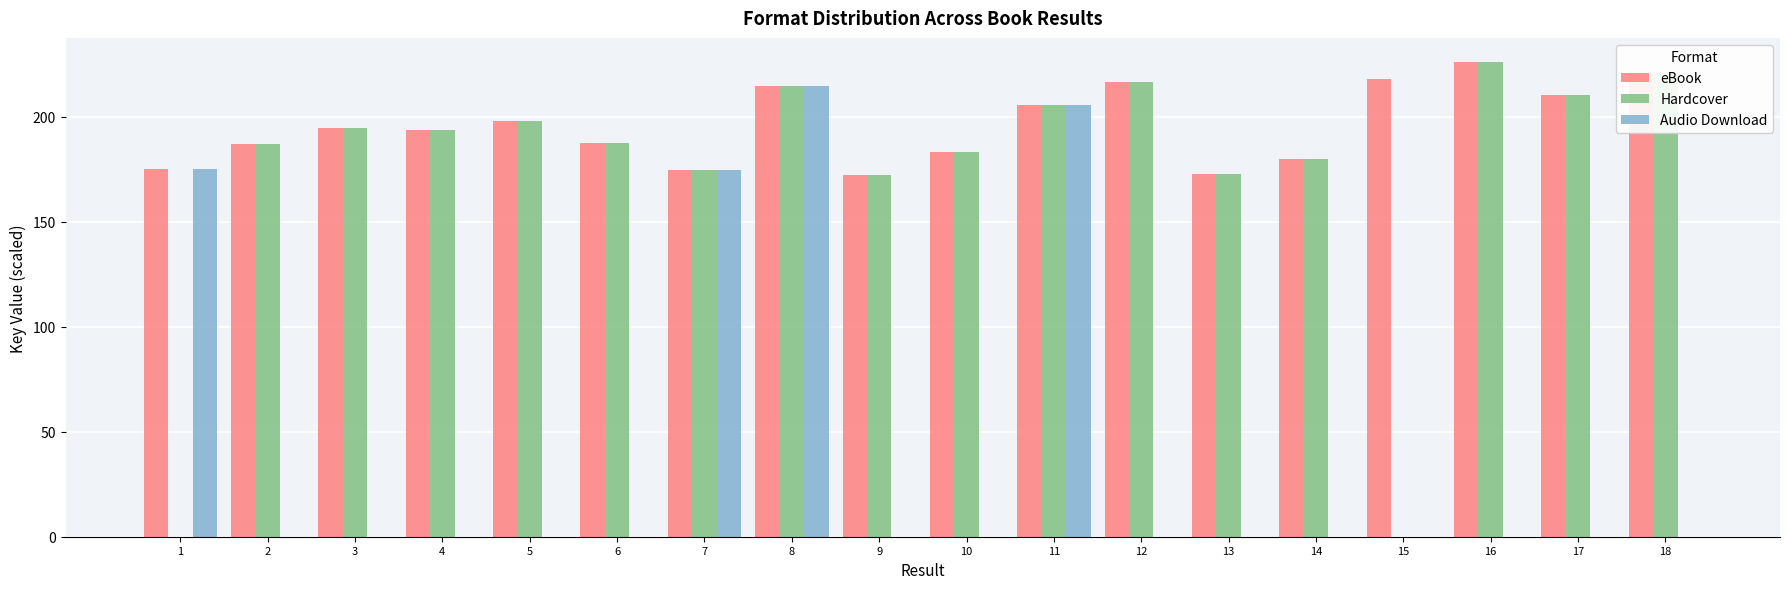

What is the total value across all series at 15?

218.0